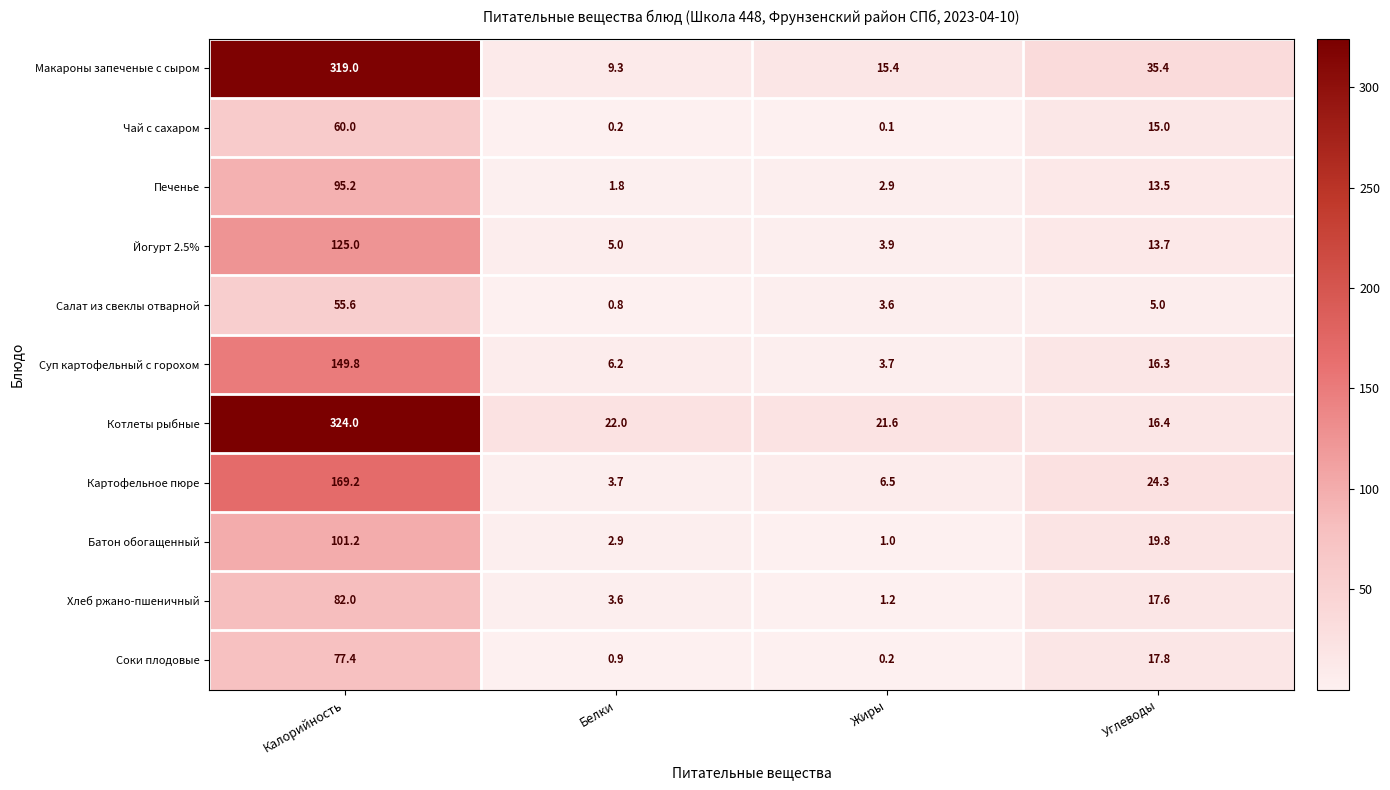

What is the spread (max minus min) of values at Белки?

21.8